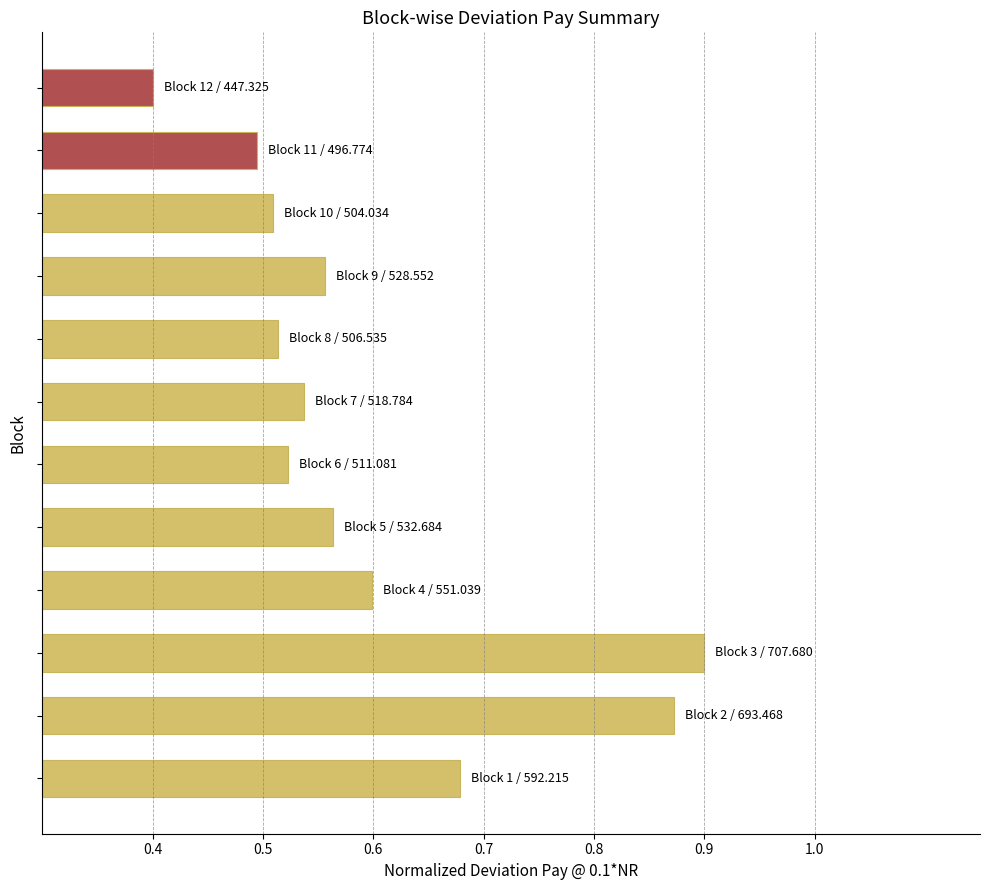

What is the difference between the maximum and second lowest values?

0.4